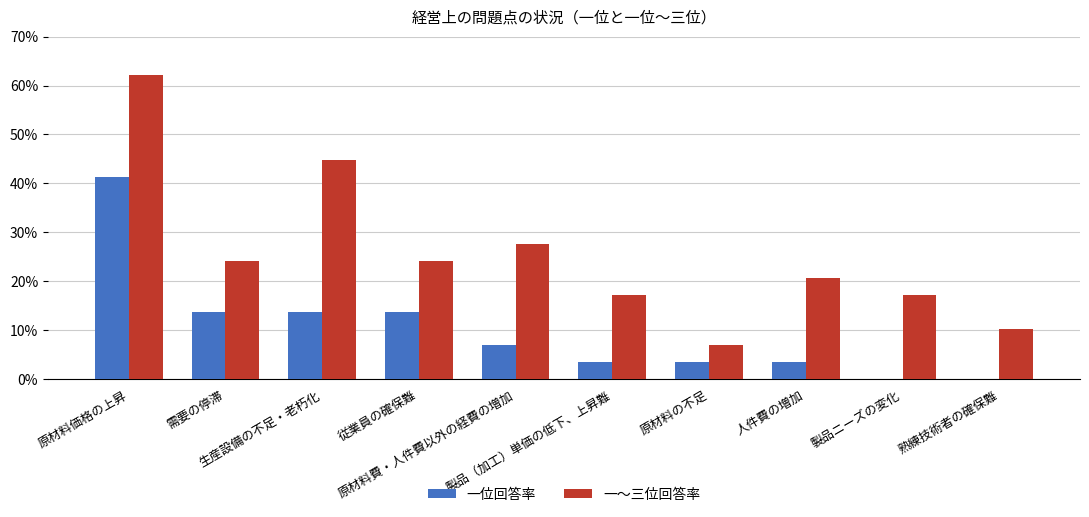

Does the chart contain stacked bars?

No